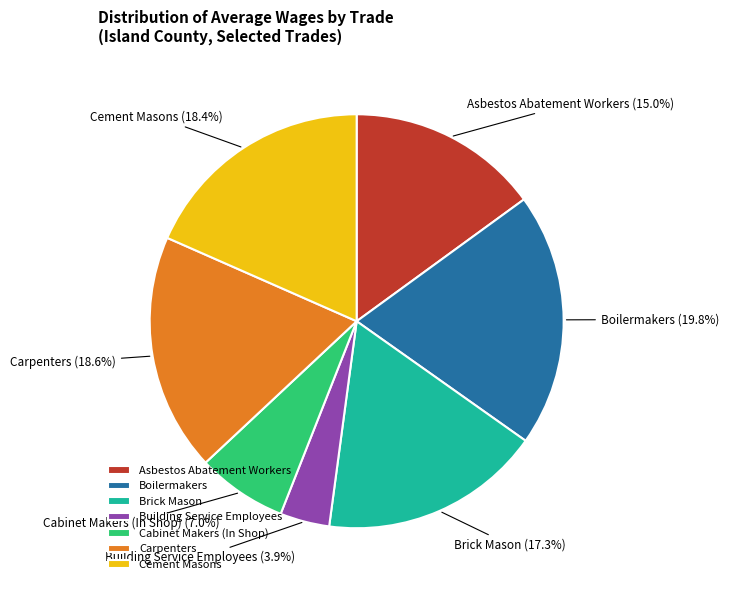

Is Brick Mason the majority of the pie?

No